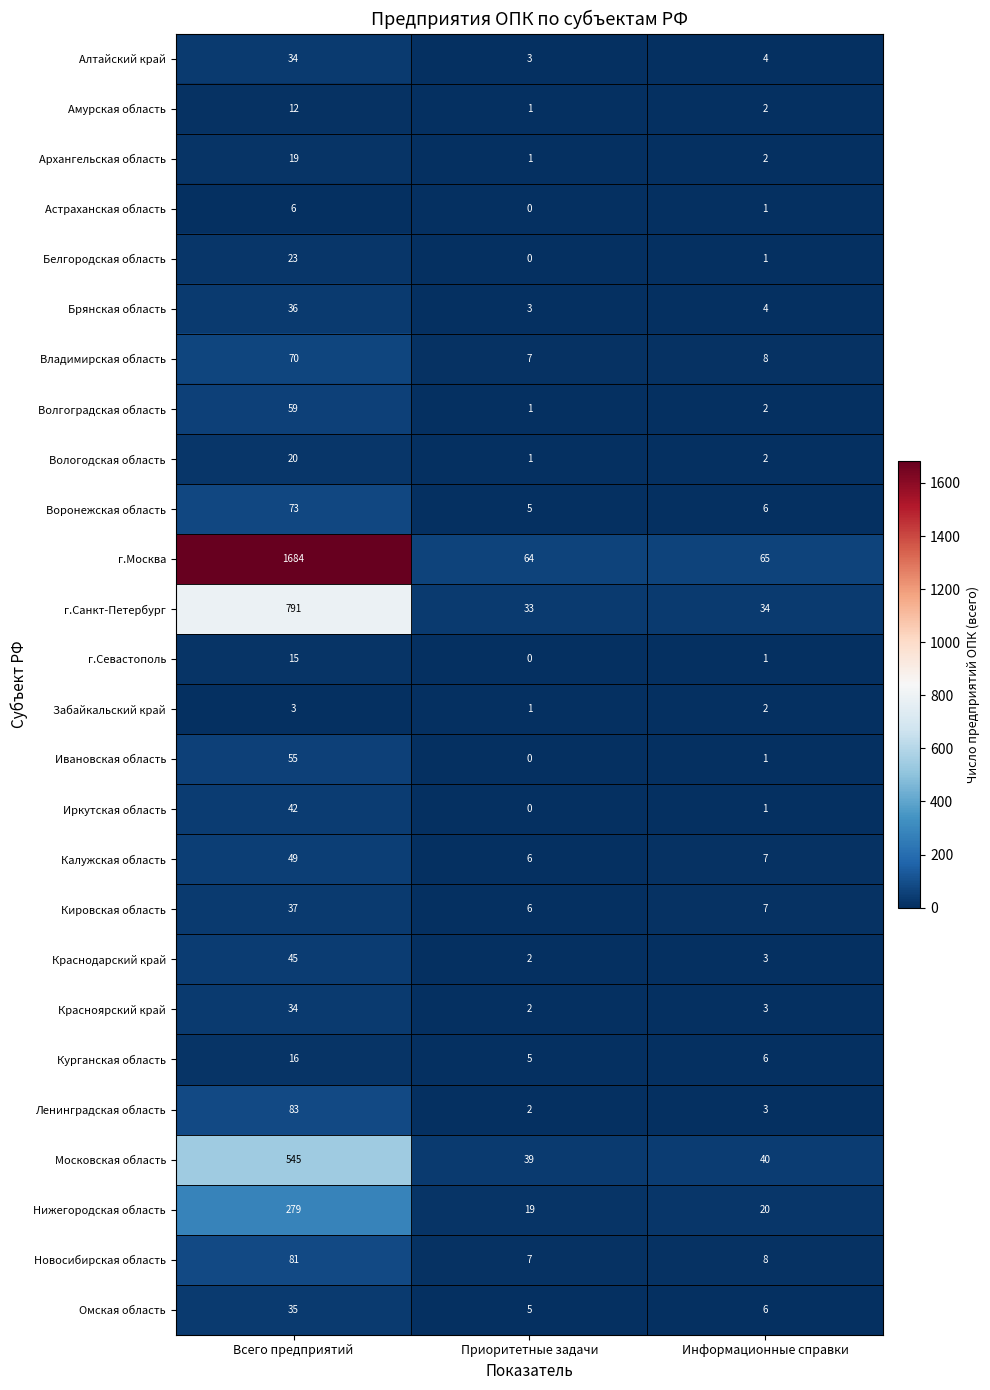

What is the total value across all series at Информационные справки?

239